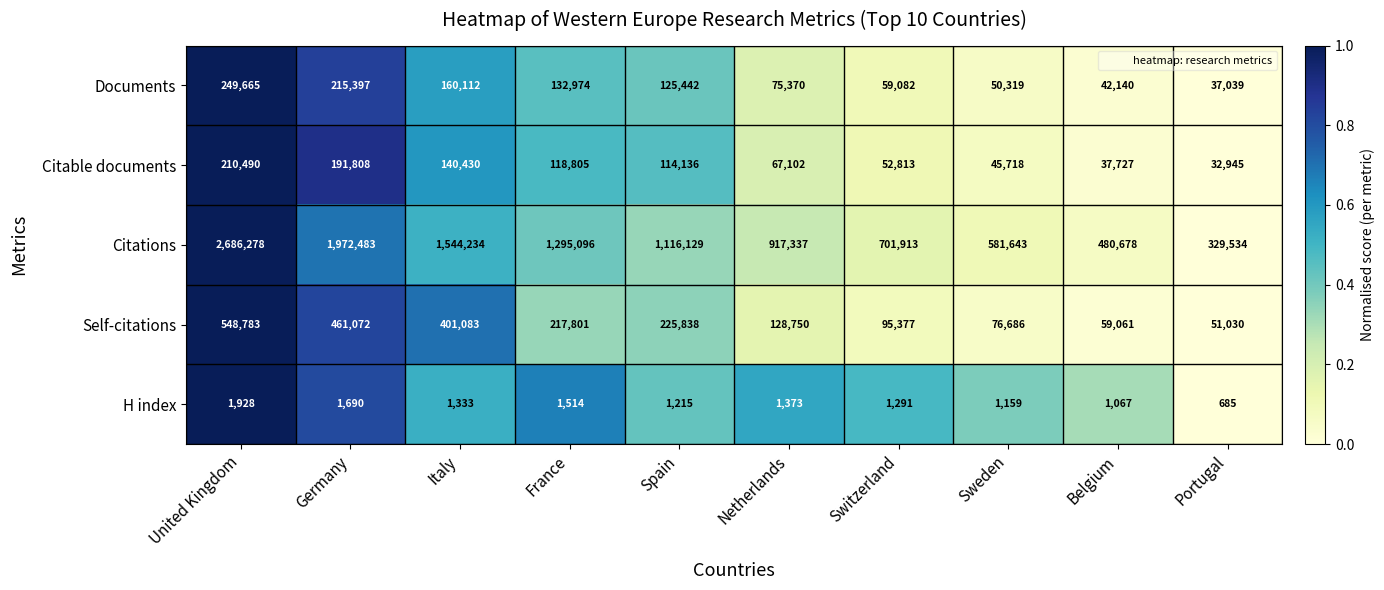

What is the sum of the Citations values at Italy and Germany?

3516717